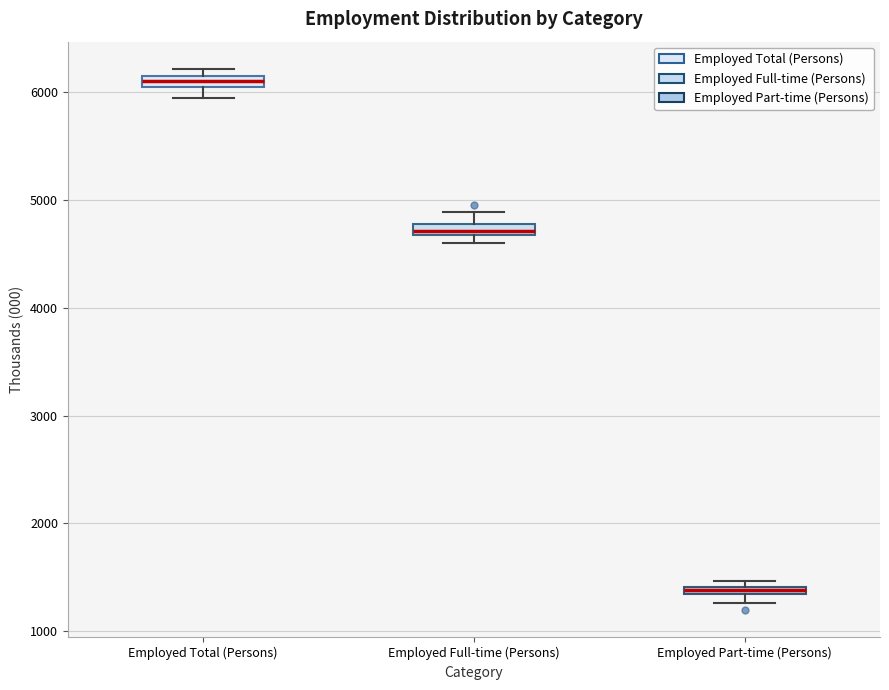

Which box's median line is the lowest?

Employed Part-time (Persons)